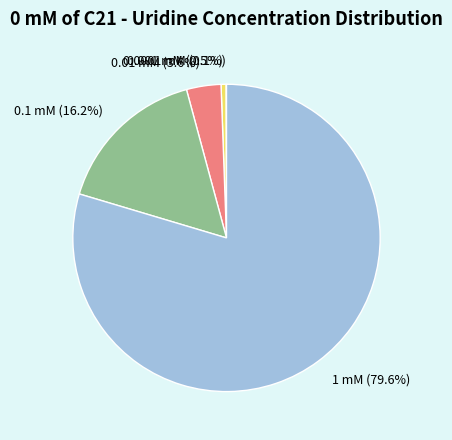

Does 1 mM (79.6%) account for over 50% of the chart?

Yes